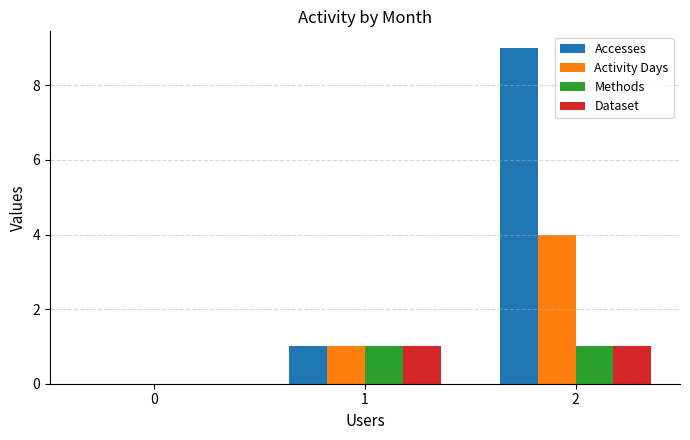

True or false: Accesses has a value of 1 at 1.

True